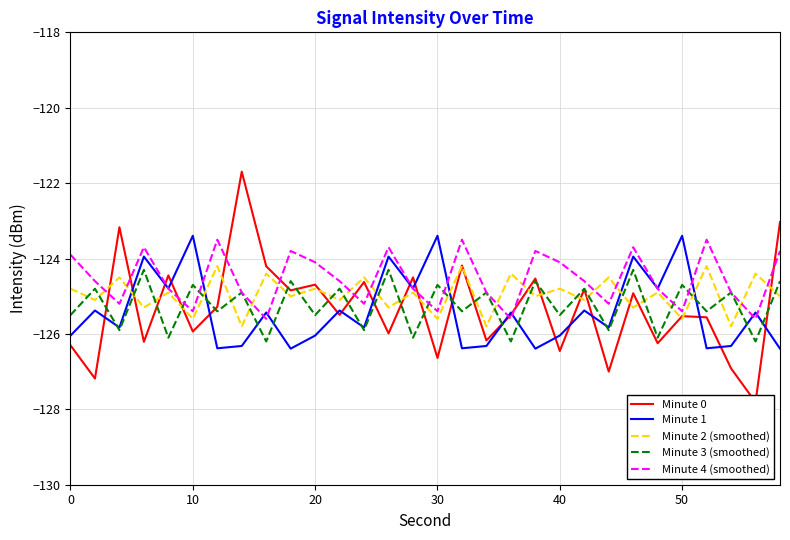

What is the difference between the maximum and minimum values in the Minute 3 (smoothed) series?

1.9